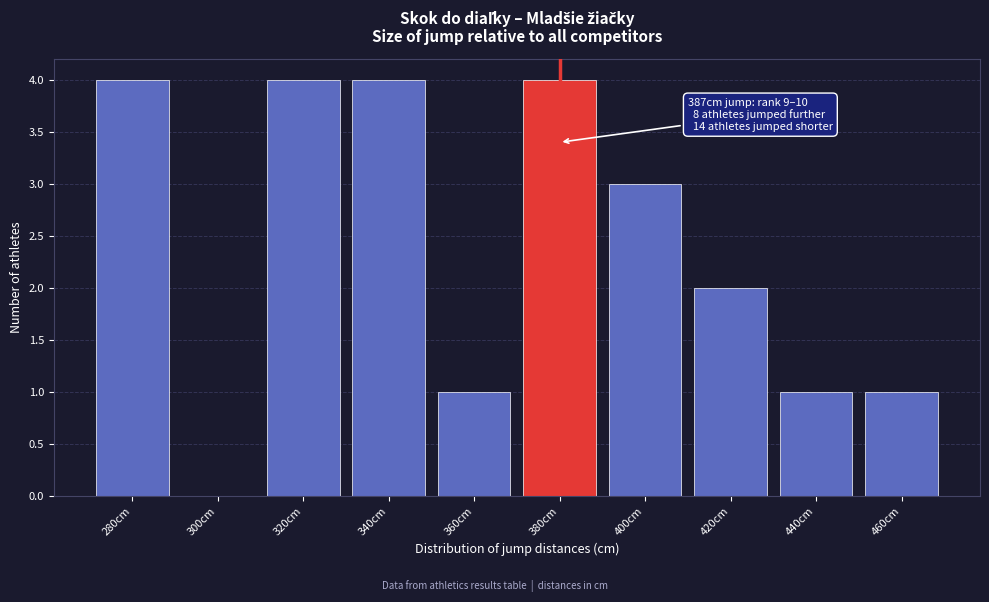

Reading right to left, list all the values displayed in this chart.

460cm=1	440cm=1	420cm=2	400cm=3	380cm=4	360cm=1	340cm=4	320cm=4	300cm=0	280cm=4